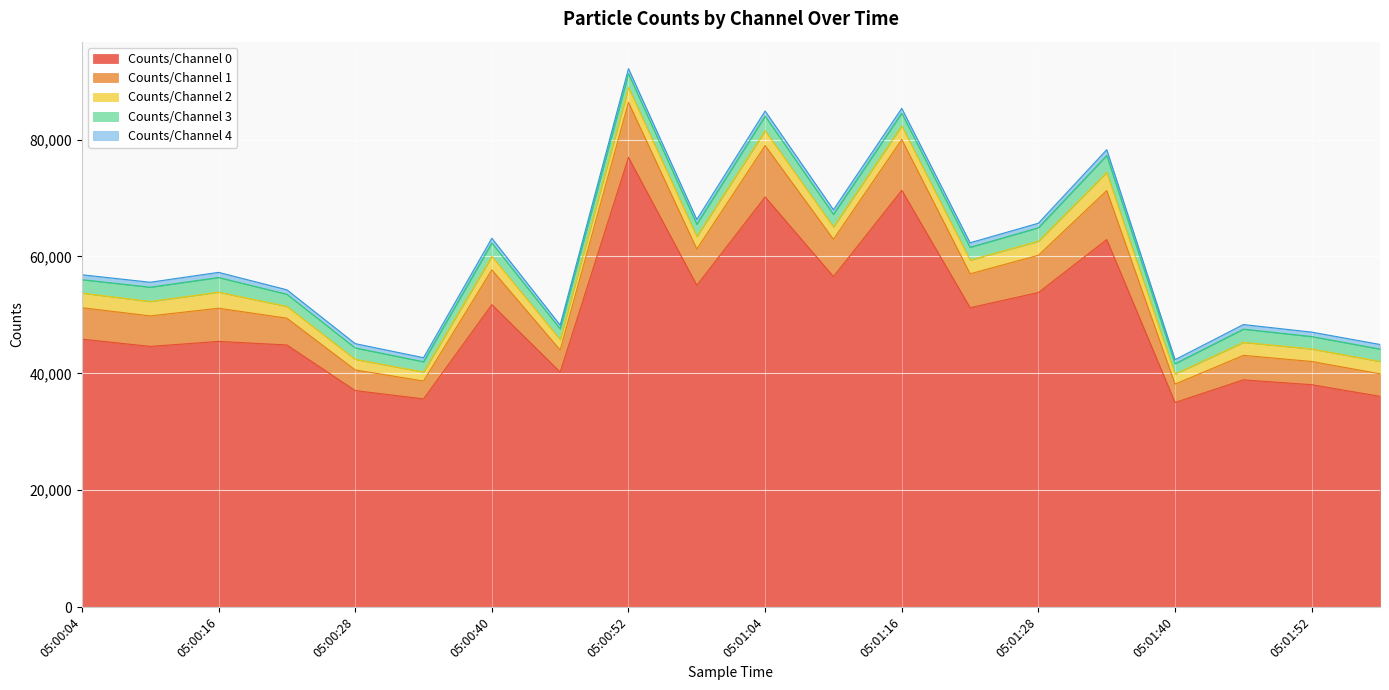

What is the total value across all series at 05:01:28?

65699